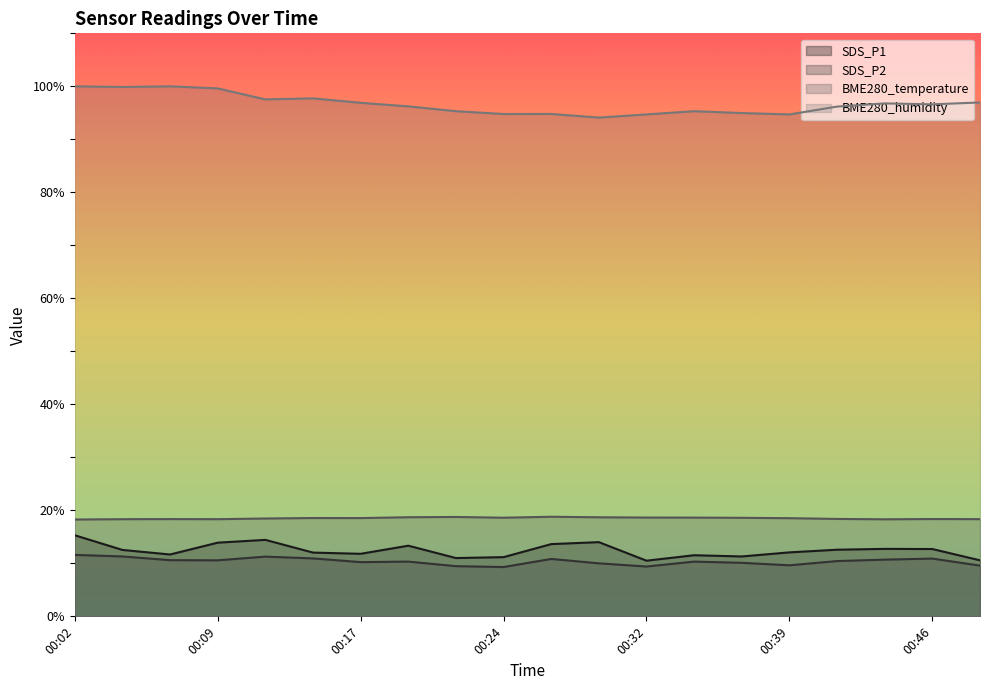

What is the difference between the highest and lowest values at 00:49?

87.4